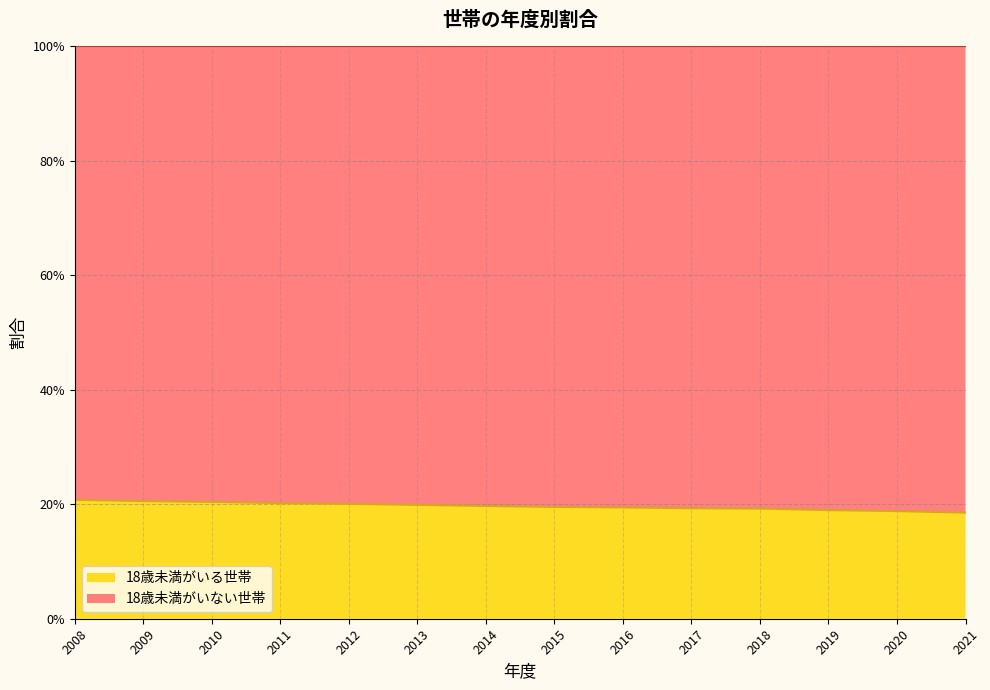

Reading left to right, list all the values displayed in this chart.

2008=0.2	2009=0.2	2010=0.2	2011=0.2	2012=0.2	2013=0.2	2014=0.2	2015=0.2	2016=0.2	2017=0.2	2018=0.2	2019=0.2	2020=0.2	2021=0.2